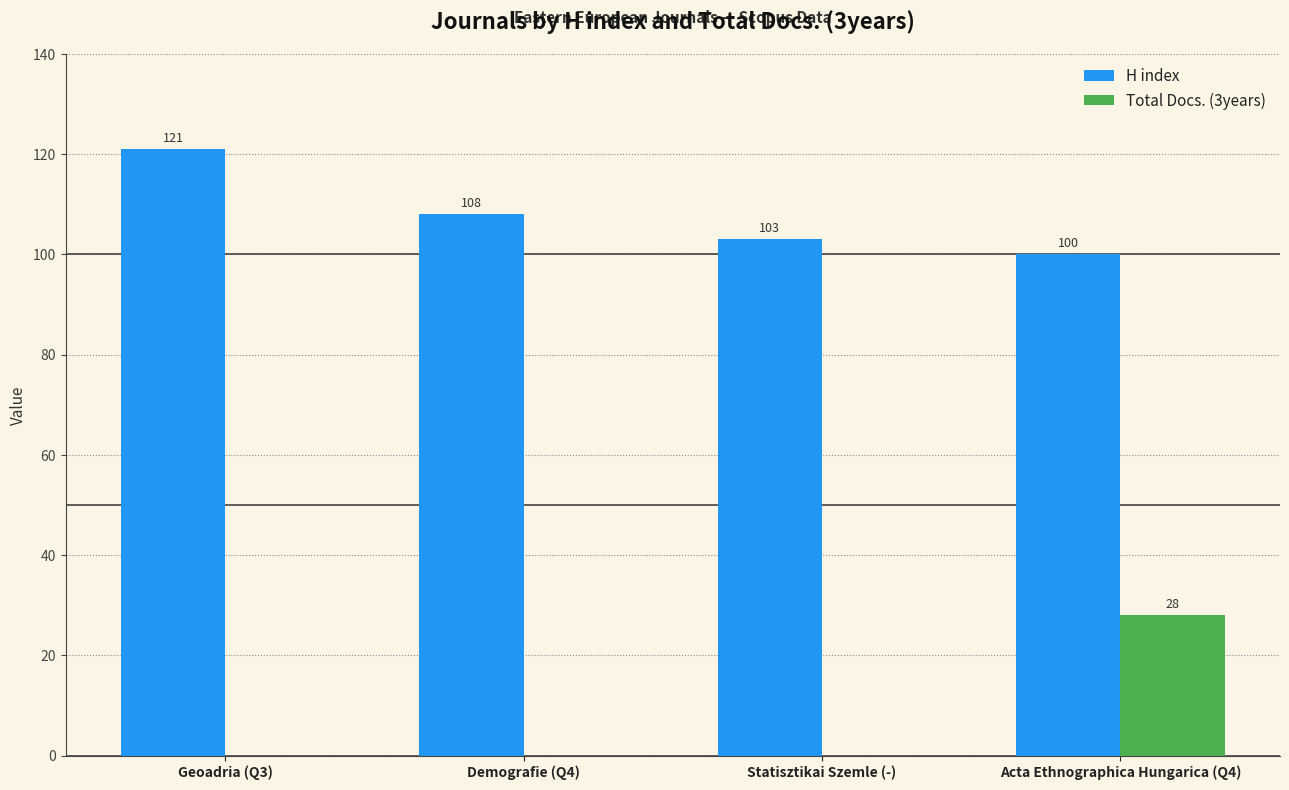

What is the total value across all series at Geoadria (Q3)?

121